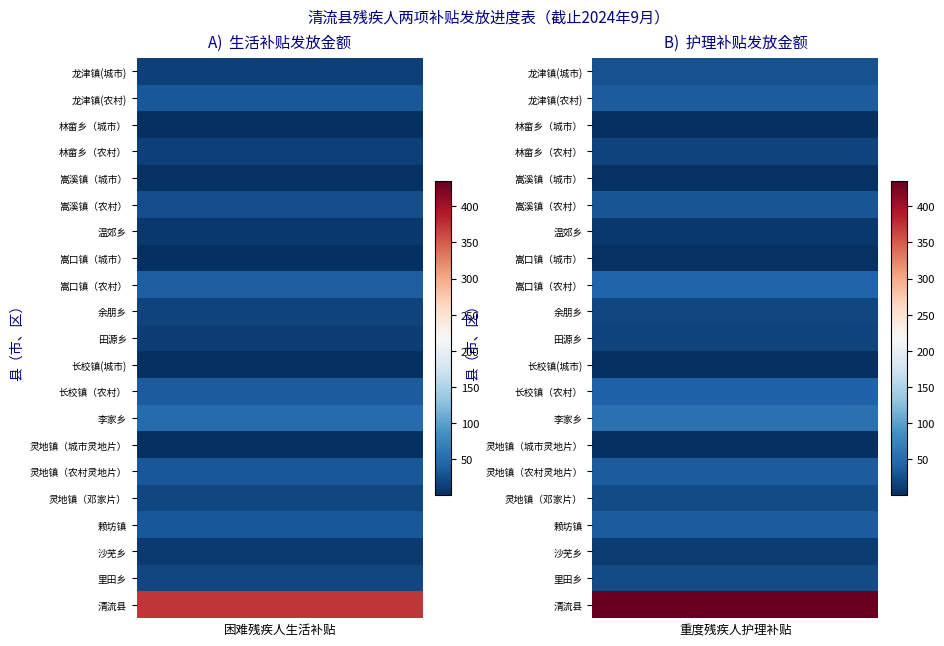

Which label corresponds to the smallest value in the chart?

灵地镇（城市灵地片）